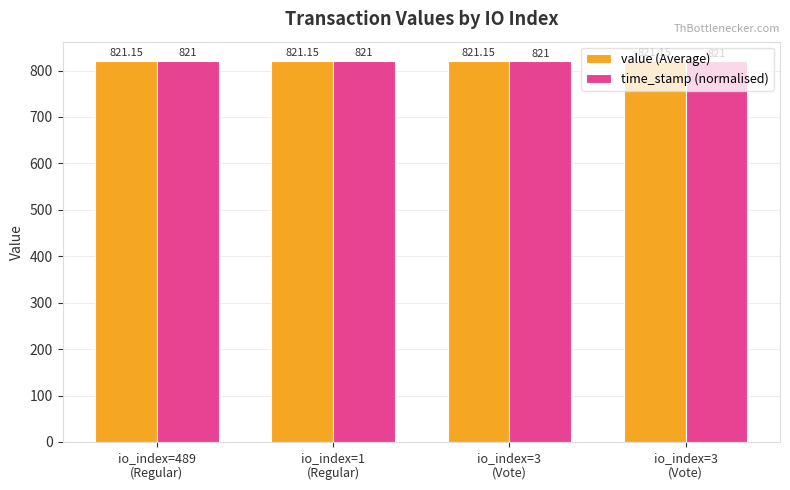

Rank the series by their maximum value, from lowest to highest.

value (Average), time_stamp (normalised)